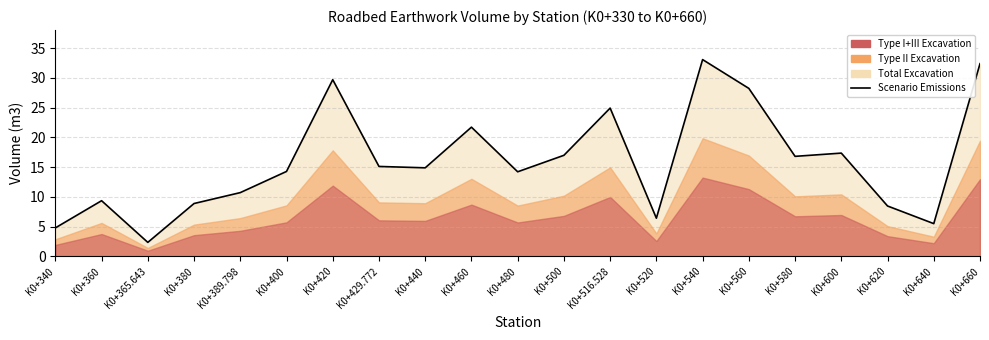

Which has a higher value, K0+516.528 or K0+360?

K0+516.528